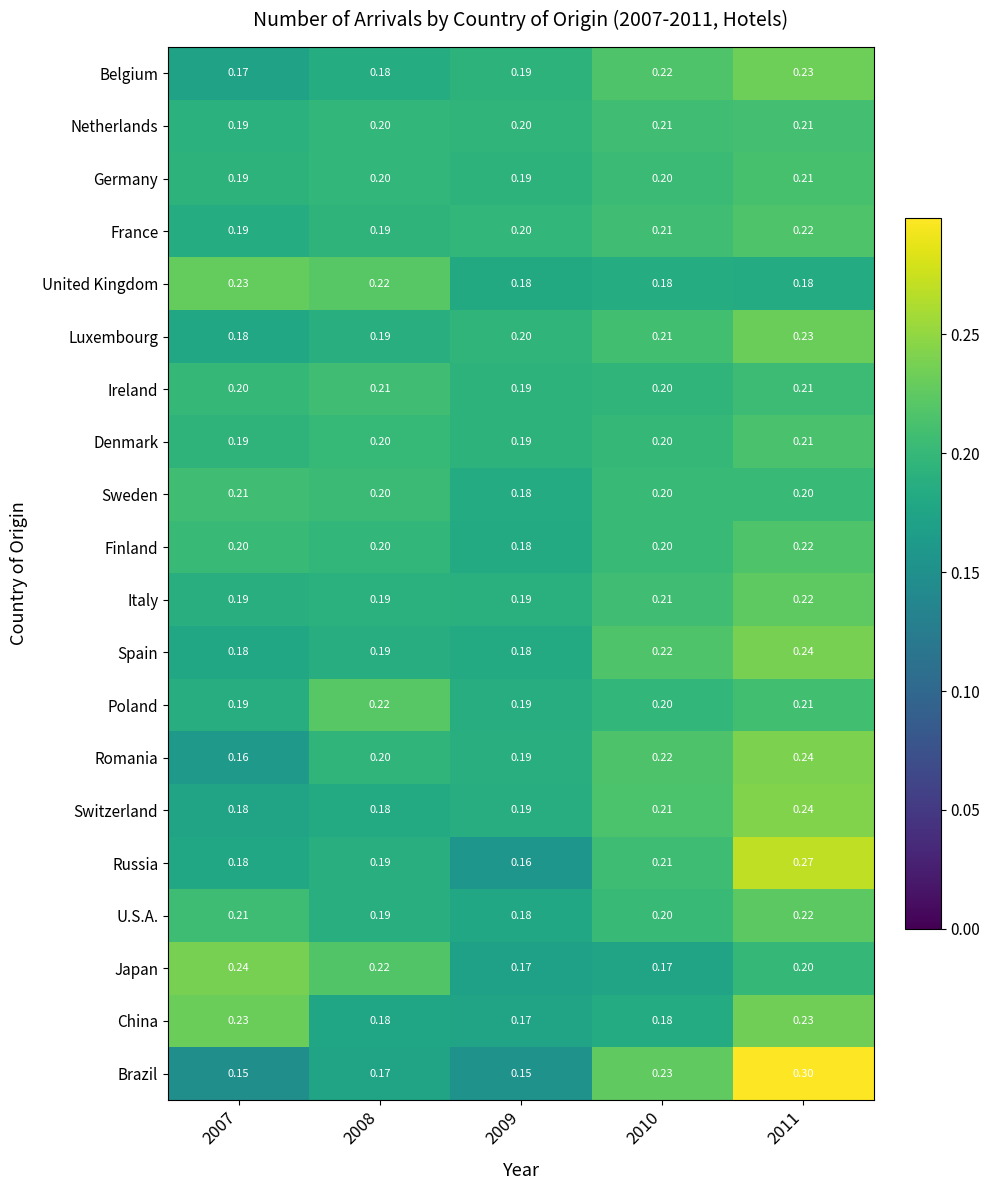

Which series has the widest spread of values?

Brazil